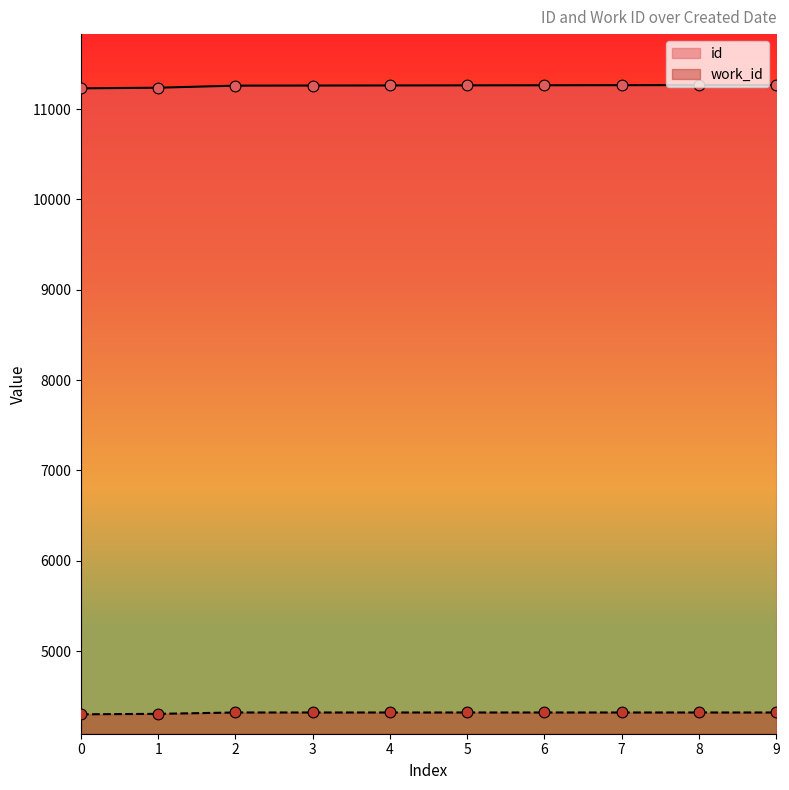

What are all the series names shown in the legend?

id, work_id